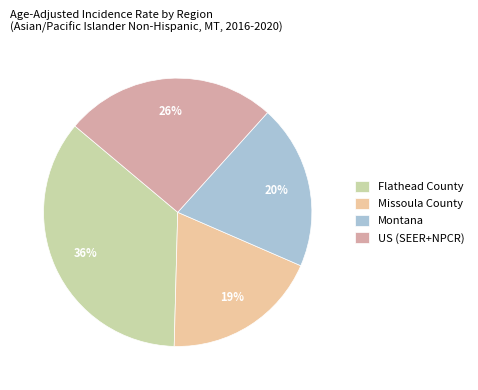

Does any single category account for the majority?

No